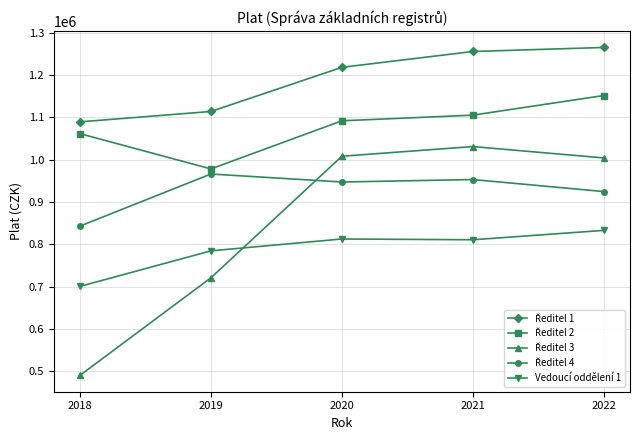

What is the difference between the highest and lowest values at 2018?

599037